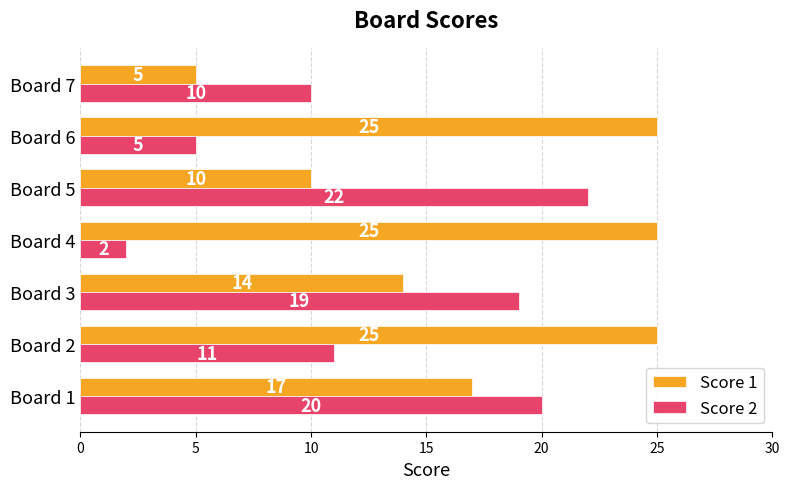

At which label is Score 2 closest to 12?

Board 2